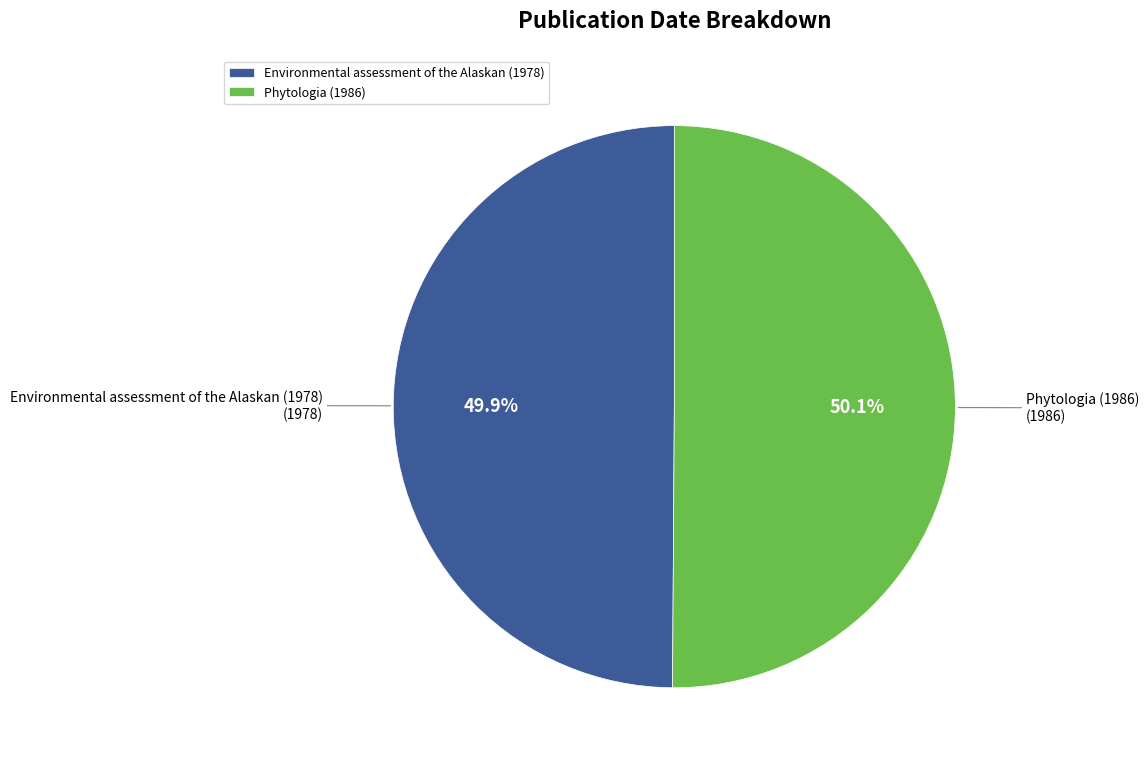

What percentage is the Environmental assessment of the Alaskan (1978) slice, to the nearest percent?

50%